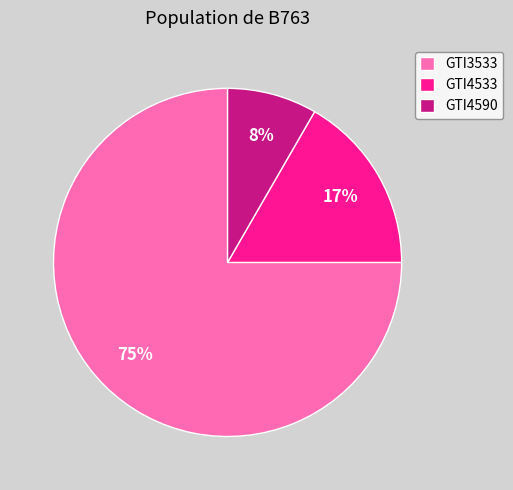

Is the sum of GTI4590 and GTI4533 greater than half?

No